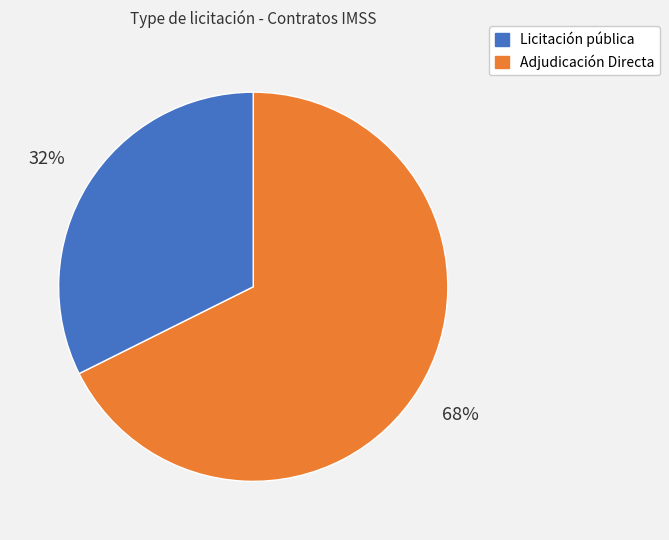

To the nearest percent, what is the average slice percentage?

50%